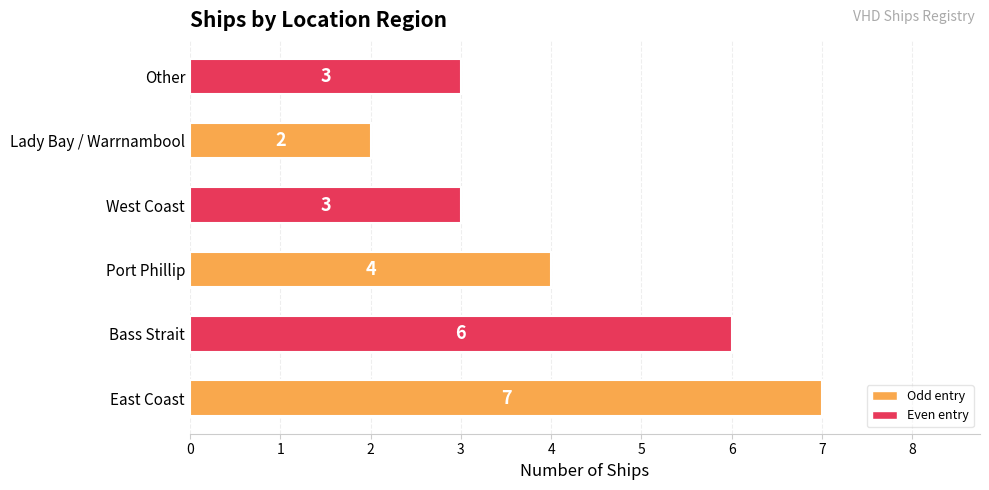

What is the difference between the maximum and minimum values?

5